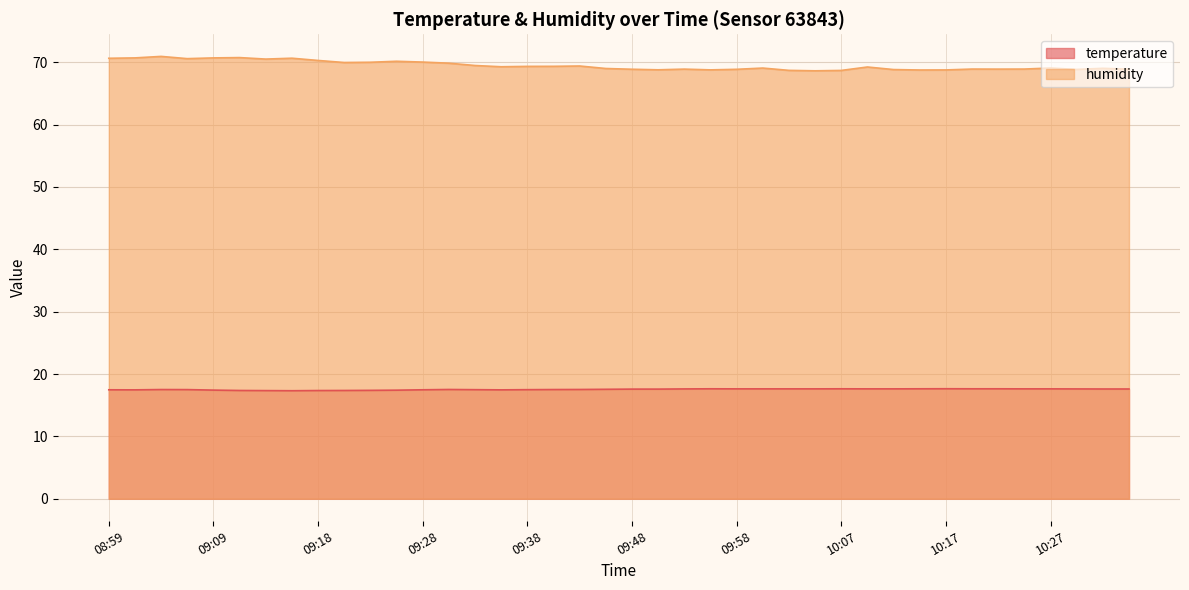

Where is humidity nearest to the value 69?

09:45